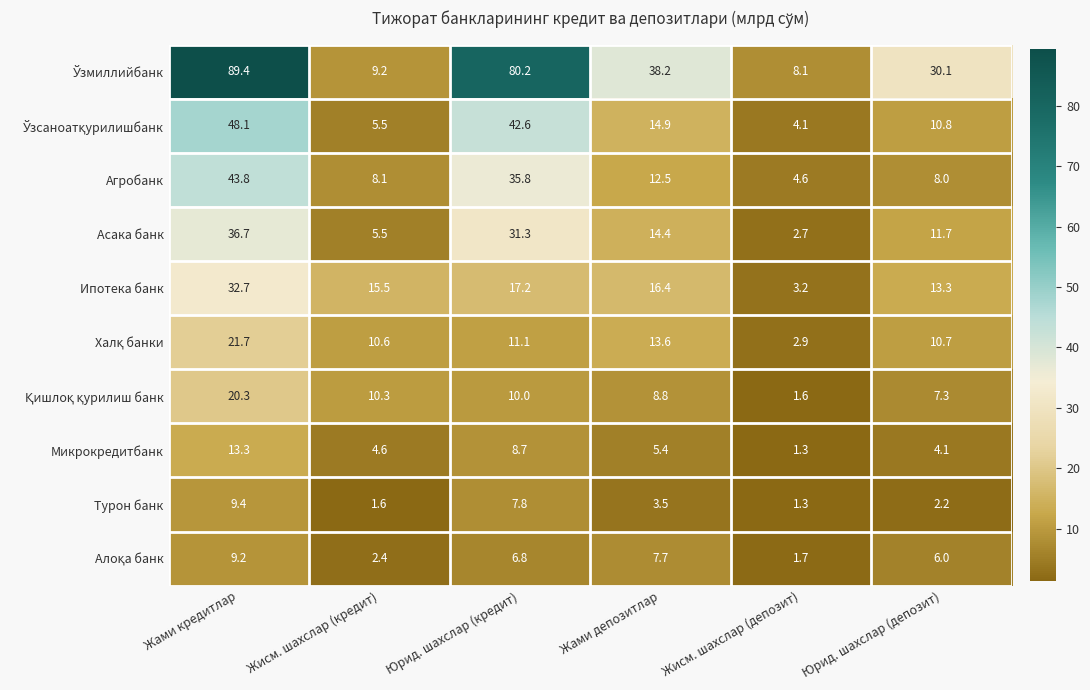

At which category is the sum across all series the highest?

Жами кредитлар